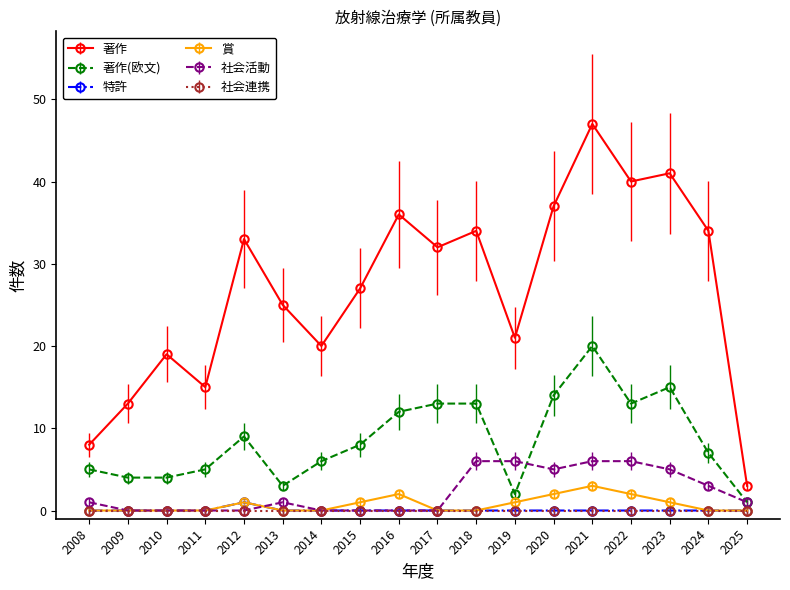

What is the spread (max minus min) of values at 2020?

37